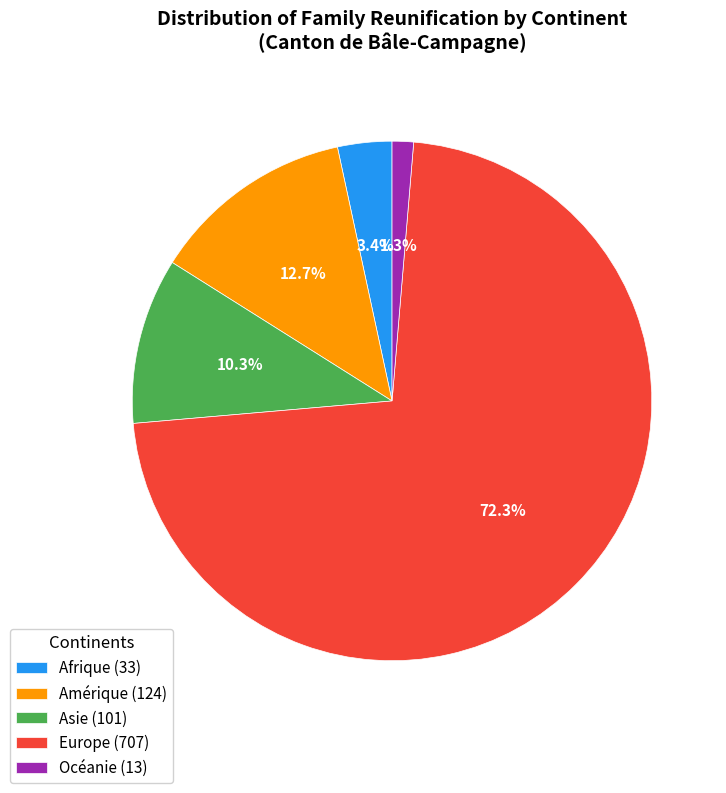

Which has a higher value, Amérique or Asie?

Amérique